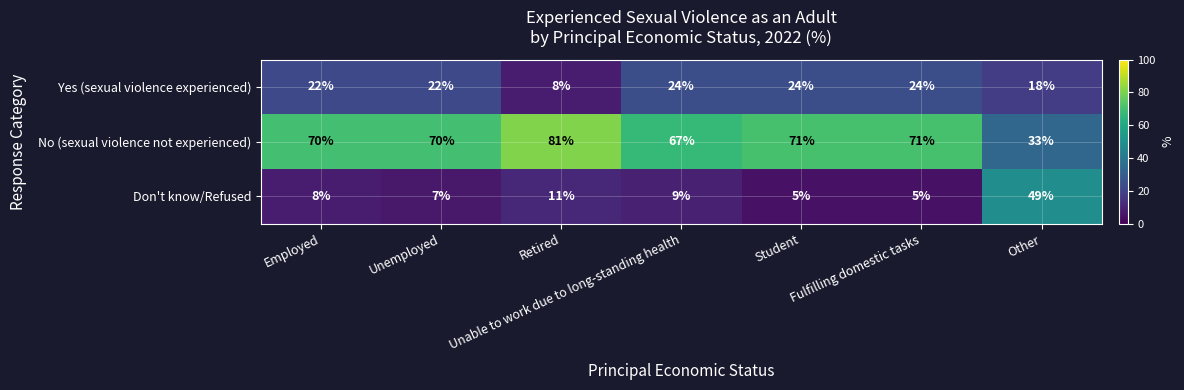

What is the average value of the Don't know/Refused series?

13